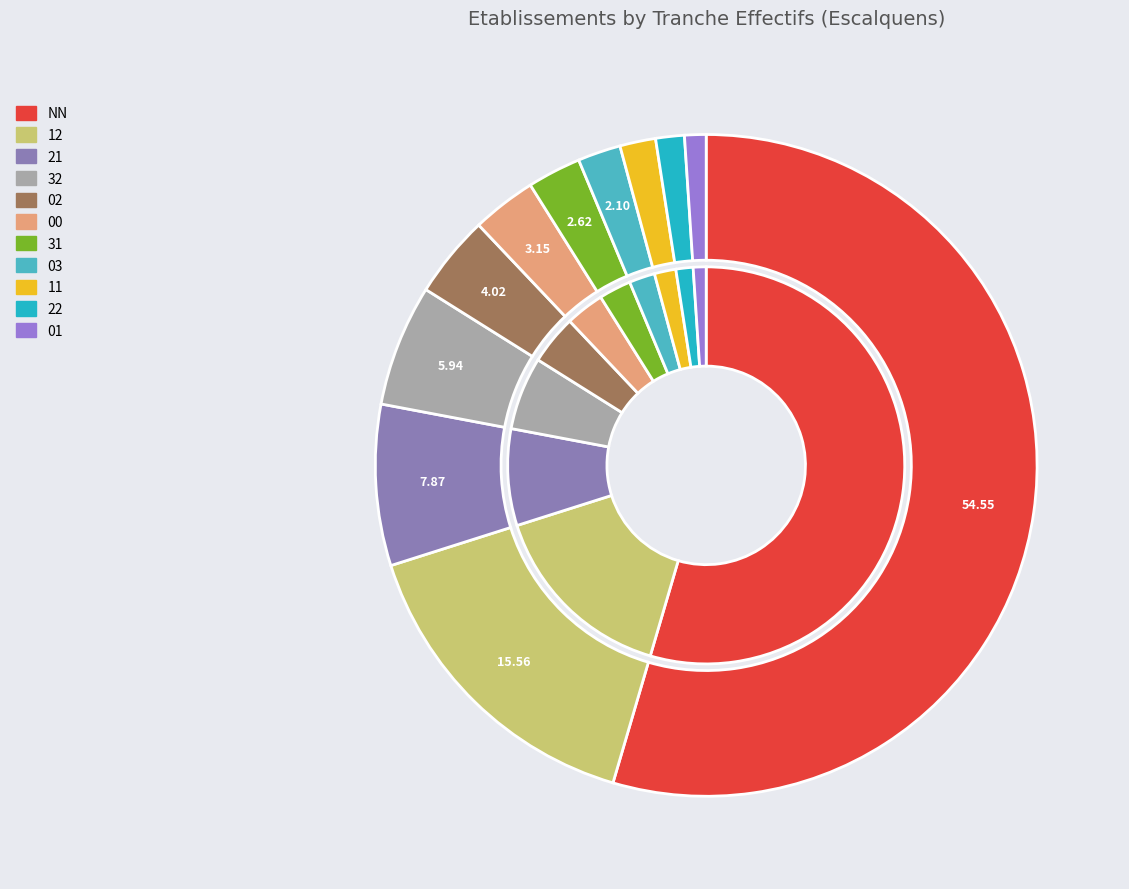

To the nearest percent, what portion does 01 represent?

1%